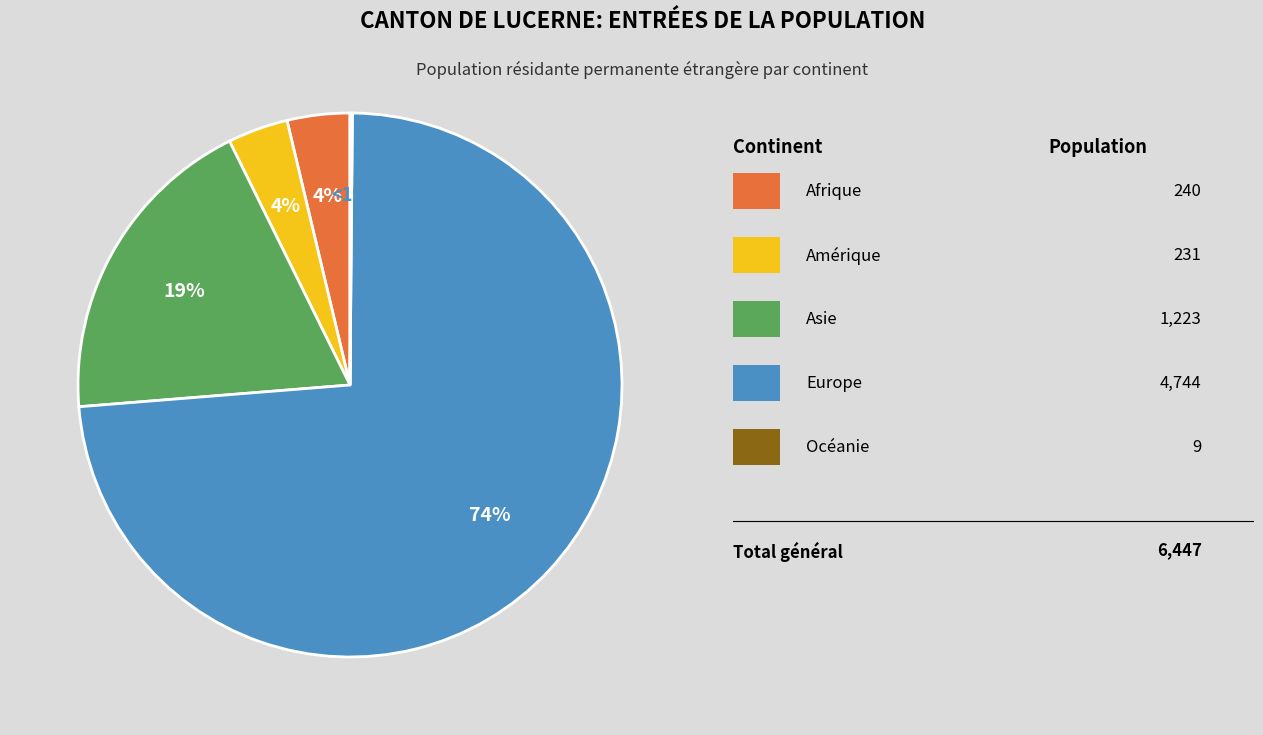

How many segments does this pie chart have?

5